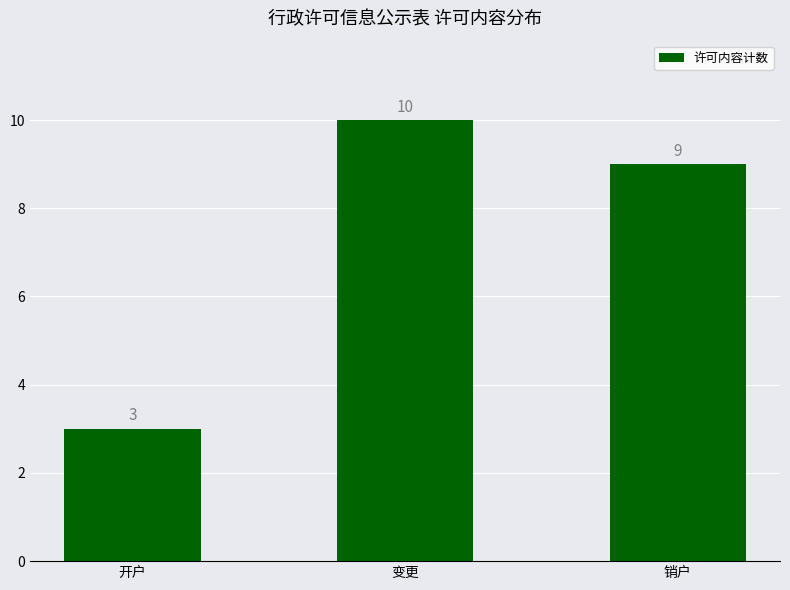

How many values are below 9?

1